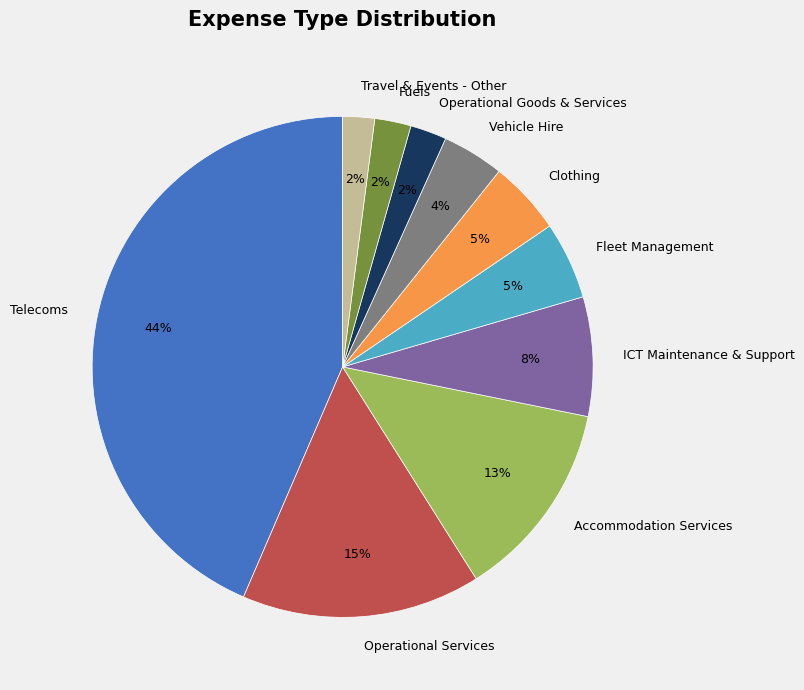

Does any single category account for the majority?

No